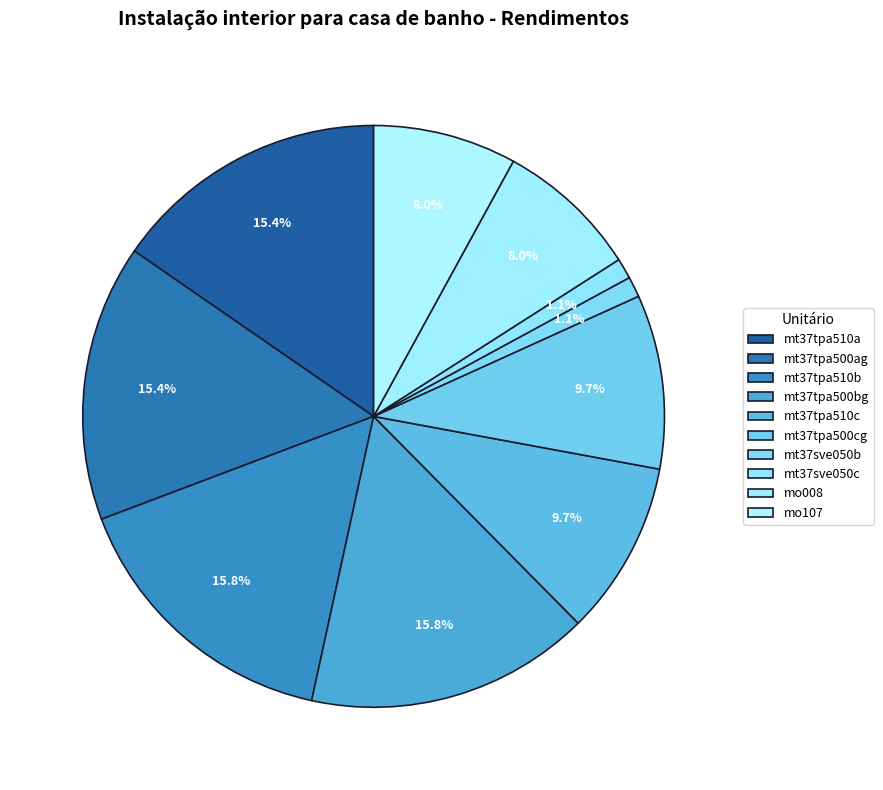

True or false: mt37sve050c accounts for 1% of the total.

True